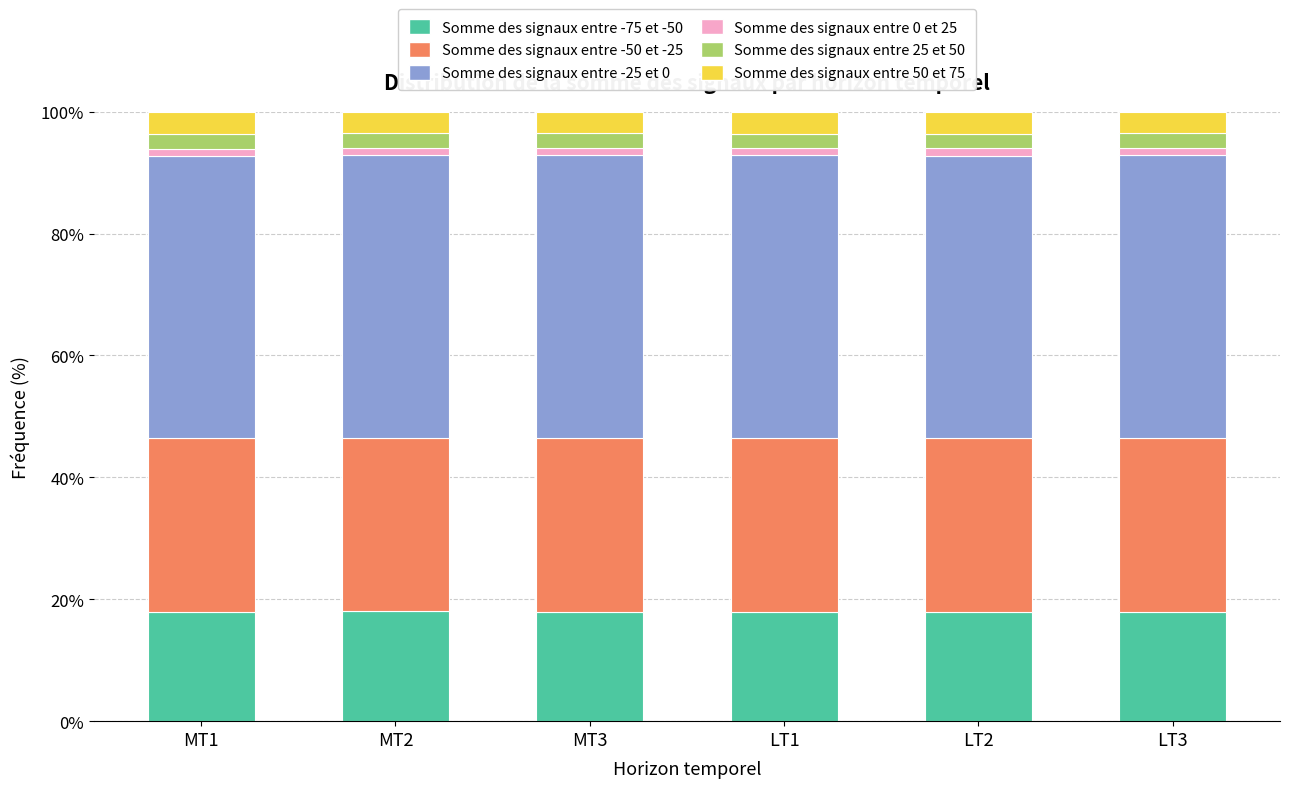

How many bars are there in total?

6